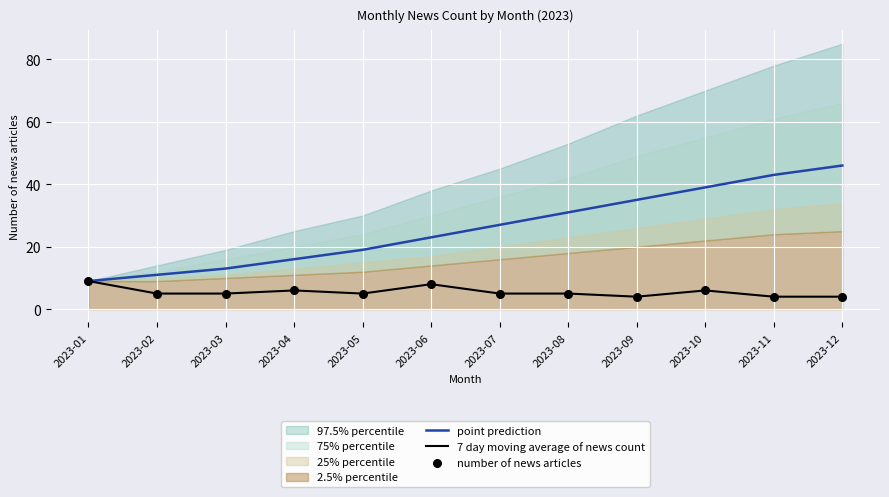

What is the lowest value of the 7 day moving average of news count series?

4